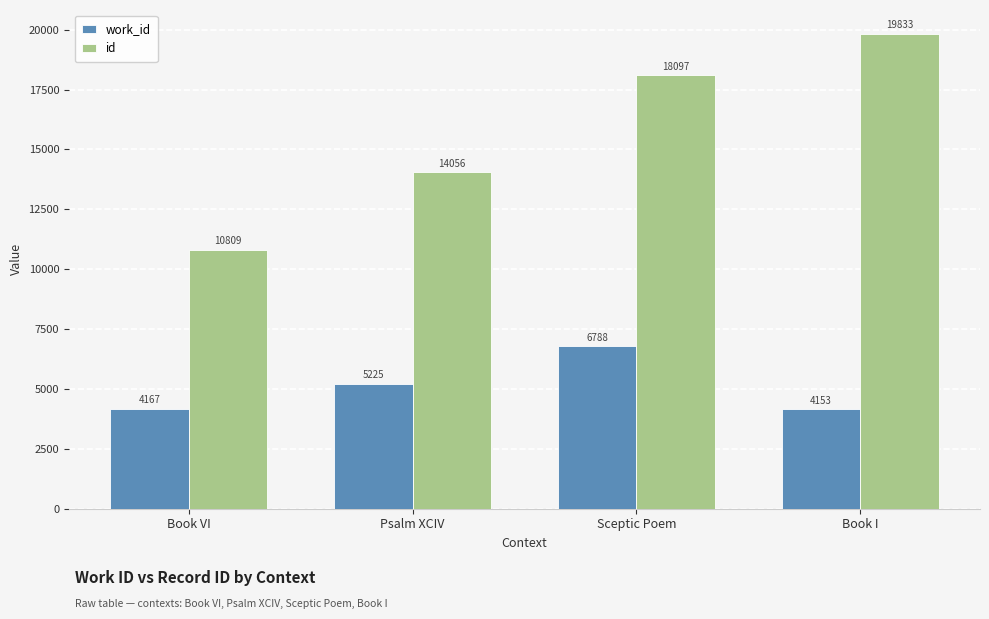

What are all the series names shown in the legend?

work_id, id